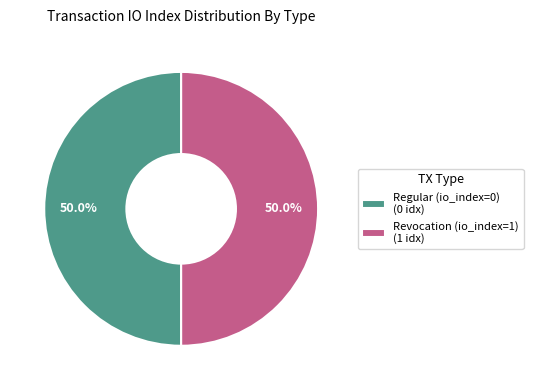

What percentage is the Revocation (io_index=1) slice, to the nearest percent?

50%